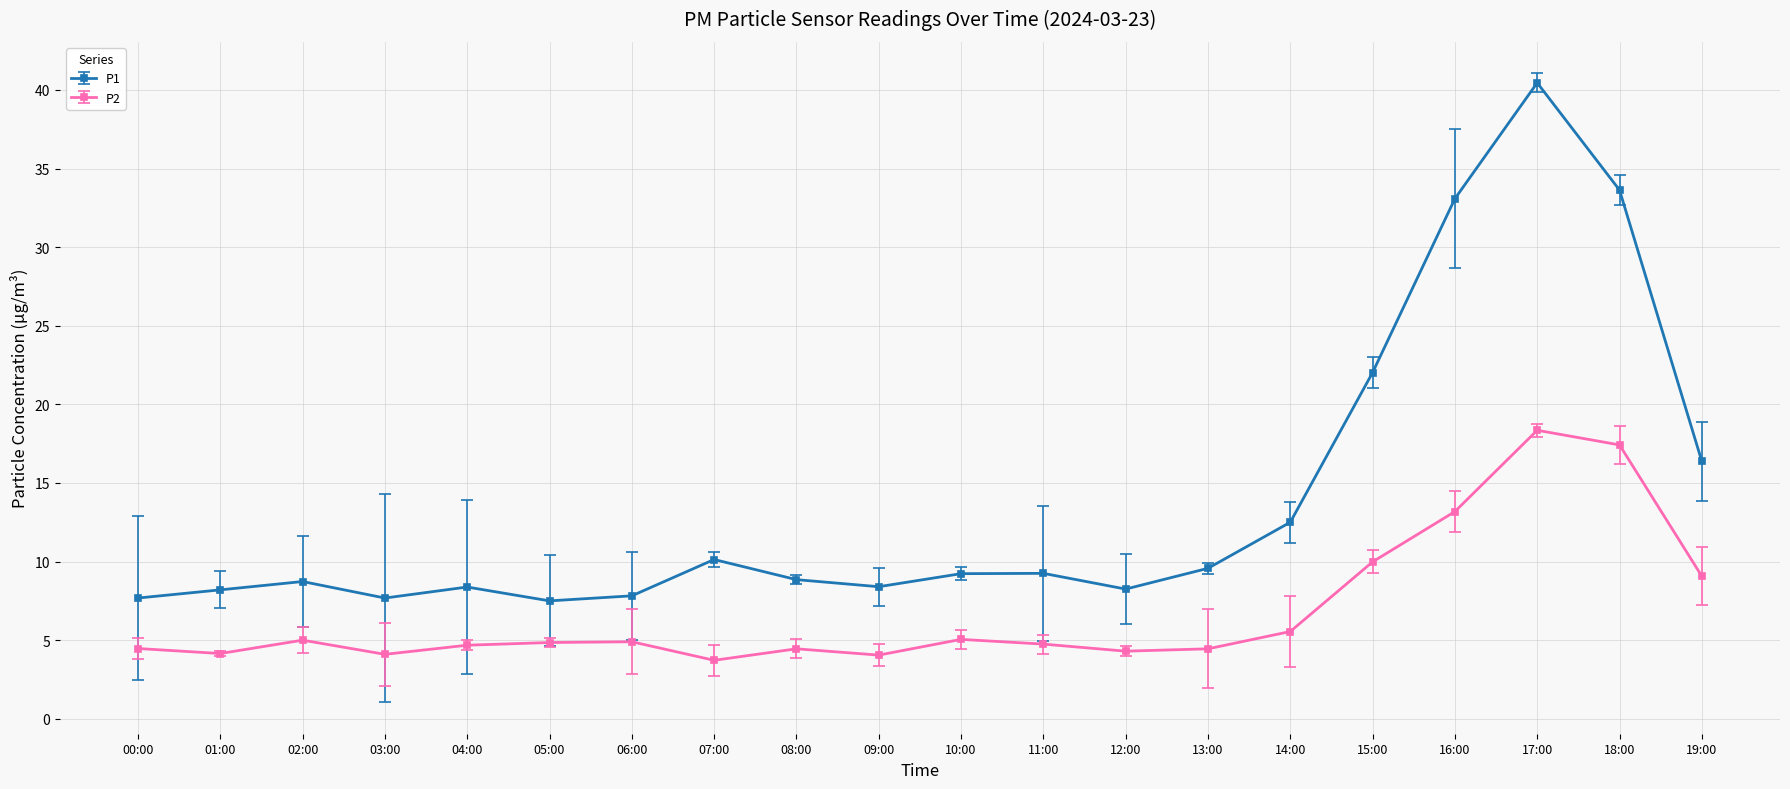

List the series in order of their overall mean, highest first.

P1, P2